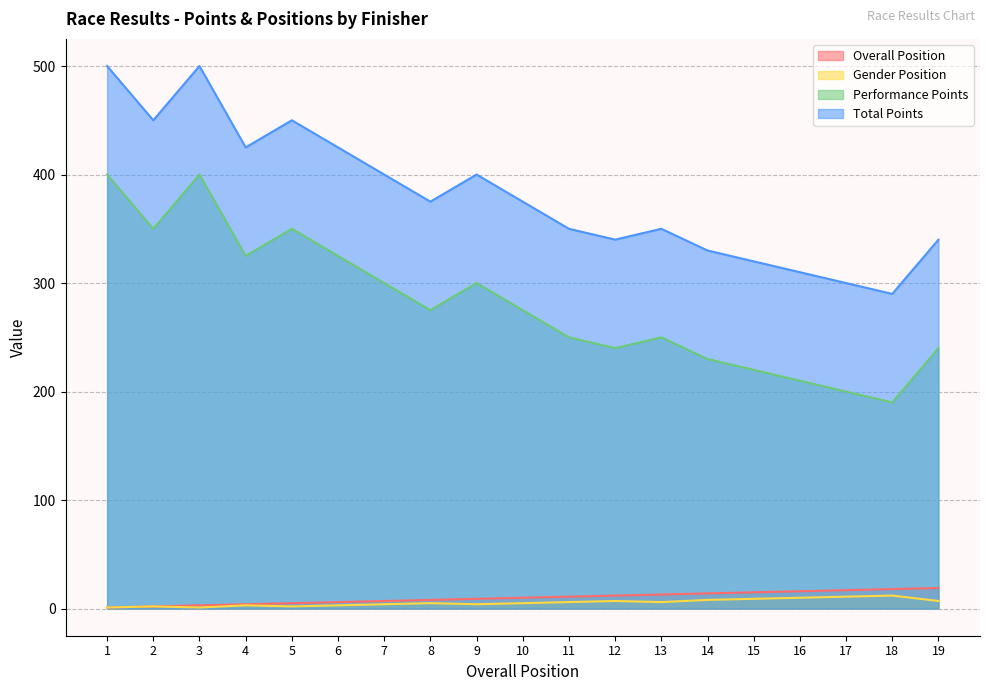

Reading right to left, list all the values displayed in this chart.

Overall Position: 19	18	17	16	15	14	13	12	11	10	9	8	7	6	5	4	3	2	1
Gender Position: 7	12	11	10	9	8	6	7	6	5	4	5	4	3	2	3	1	2	1
Performance Points: 240	190	200	210	220	230	250	240	250	275	300	275	300	325	350	325	400	350	400
Total Points: 340	290	300	310	320	330	350	340	350	375	400	375	400	425	450	425	500	450	500